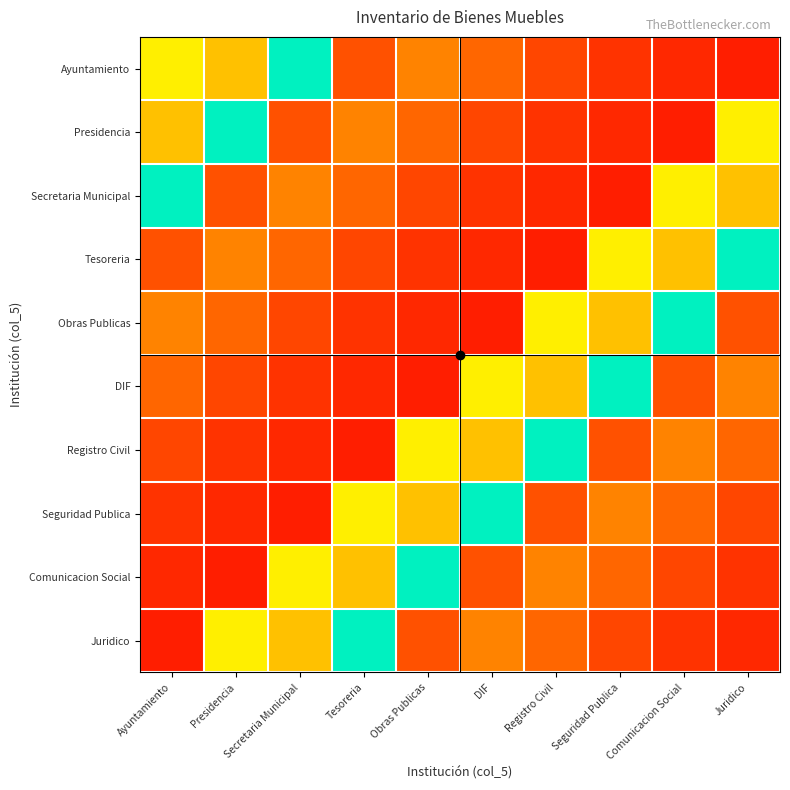

Reading left to right, extract all data points from this chart.

Ayuntamiento: Ayuntamiento=19	Presidencia=16	Secretaria Municipal=35	Tesoreria=8	Obras Publicas=12	DIF=10	Registro Civil=7	Seguridad Publica=5	Comunicacion Social=4	Juridico=3
Presidencia: Ayuntamiento=16	Presidencia=35	Secretaria Municipal=8	Tesoreria=12	Obras Publicas=10	DIF=7	Registro Civil=5	Seguridad Publica=4	Comunicacion Social=3	Juridico=19
Secretaria Municipal: Ayuntamiento=35	Presidencia=8	Secretaria Municipal=12	Tesoreria=10	Obras Publicas=7	DIF=5	Registro Civil=4	Seguridad Publica=3	Comunicacion Social=19	Juridico=16
Tesoreria: Ayuntamiento=8	Presidencia=12	Secretaria Municipal=10	Tesoreria=7	Obras Publicas=5	DIF=4	Registro Civil=3	Seguridad Publica=19	Comunicacion Social=16	Juridico=35
Obras Publicas: Ayuntamiento=12	Presidencia=10	Secretaria Municipal=7	Tesoreria=5	Obras Publicas=4	DIF=3	Registro Civil=19	Seguridad Publica=16	Comunicacion Social=35	Juridico=8
DIF: Ayuntamiento=10	Presidencia=7	Secretaria Municipal=5	Tesoreria=4	Obras Publicas=3	DIF=19	Registro Civil=16	Seguridad Publica=35	Comunicacion Social=8	Juridico=12
Registro Civil: Ayuntamiento=7	Presidencia=5	Secretaria Municipal=4	Tesoreria=3	Obras Publicas=19	DIF=16	Registro Civil=35	Seguridad Publica=8	Comunicacion Social=12	Juridico=10
Seguridad Publica: Ayuntamiento=5	Presidencia=4	Secretaria Municipal=3	Tesoreria=19	Obras Publicas=16	DIF=35	Registro Civil=8	Seguridad Publica=12	Comunicacion Social=10	Juridico=7
Comunicacion Social: Ayuntamiento=4	Presidencia=3	Secretaria Municipal=19	Tesoreria=16	Obras Publicas=35	DIF=8	Registro Civil=12	Seguridad Publica=10	Comunicacion Social=7	Juridico=5
Juridico: Ayuntamiento=3	Presidencia=19	Secretaria Municipal=16	Tesoreria=35	Obras Publicas=8	DIF=12	Registro Civil=10	Seguridad Publica=7	Comunicacion Social=5	Juridico=4